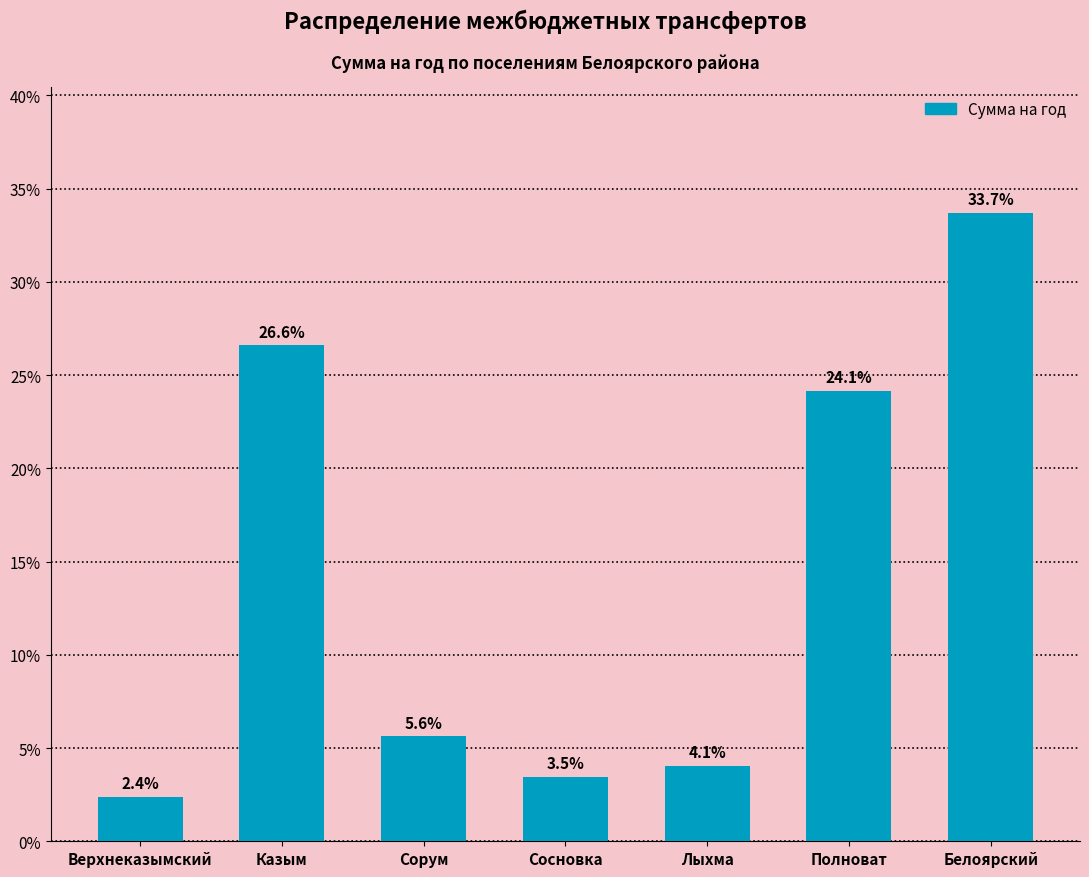

Reading right to left, extract all data points from this chart.

33.7	24.1	4.1	3.5	5.6	26.6	2.4